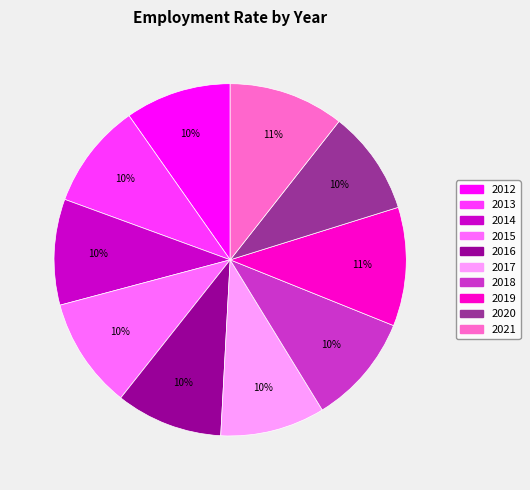

To the nearest percent, what is the average slice percentage?

10%